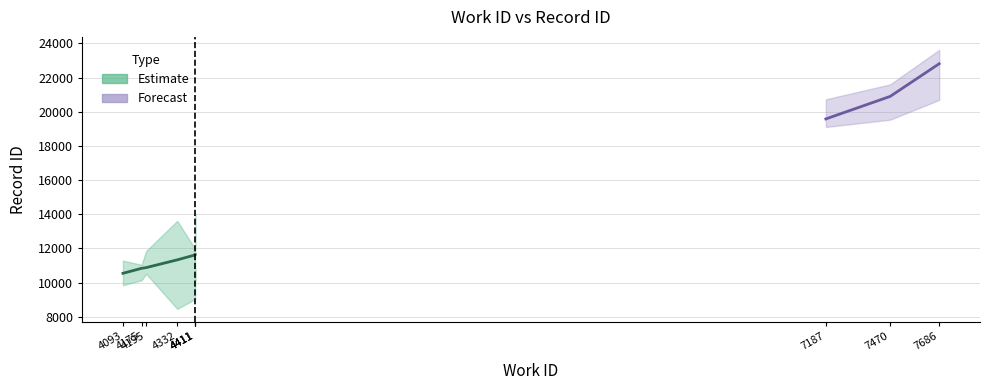

What is the change in value from 4195 to 4411?

+743